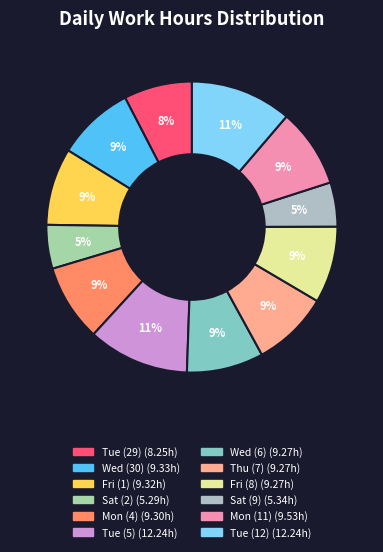

To the nearest percent, what percentage of the pie is Tue (29)?

8%